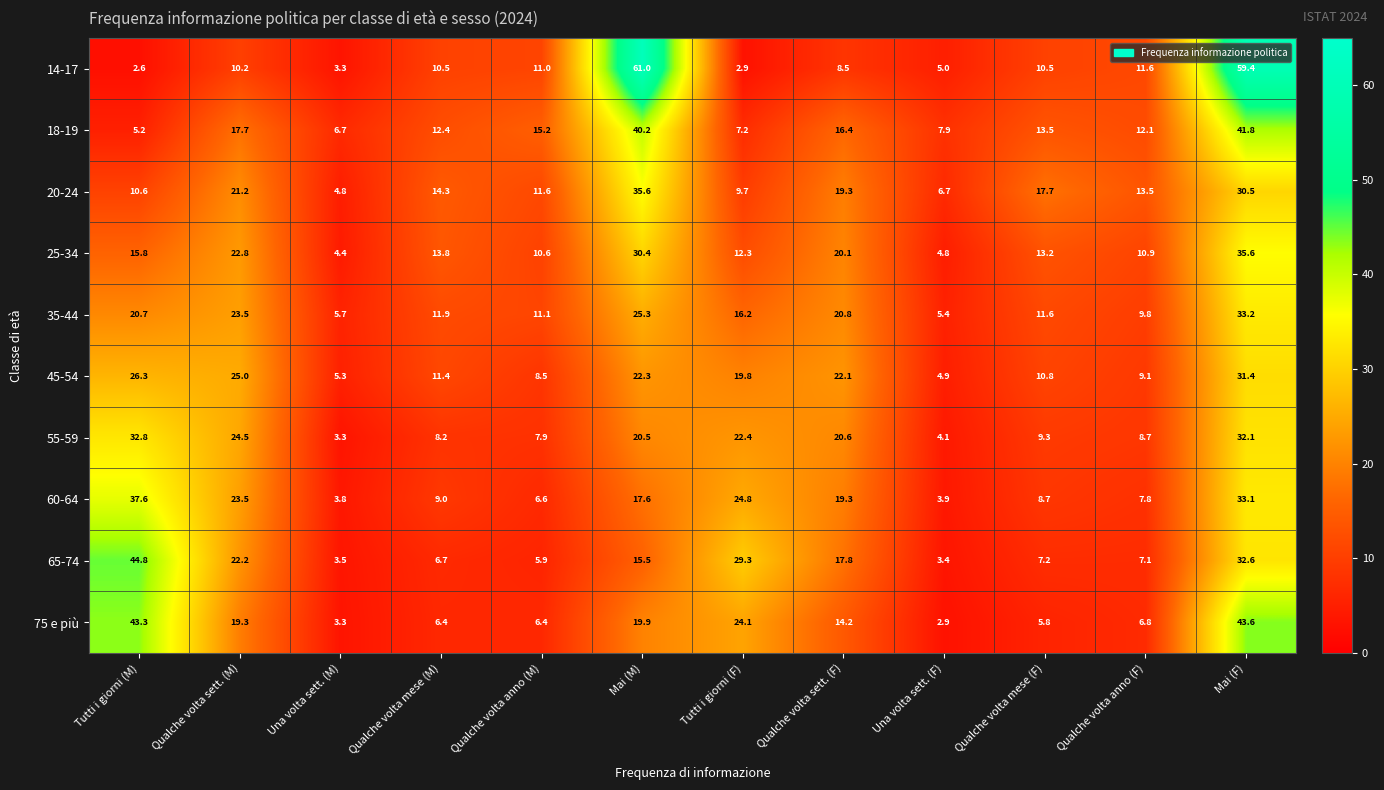

Count the number of data series in this chart.

10